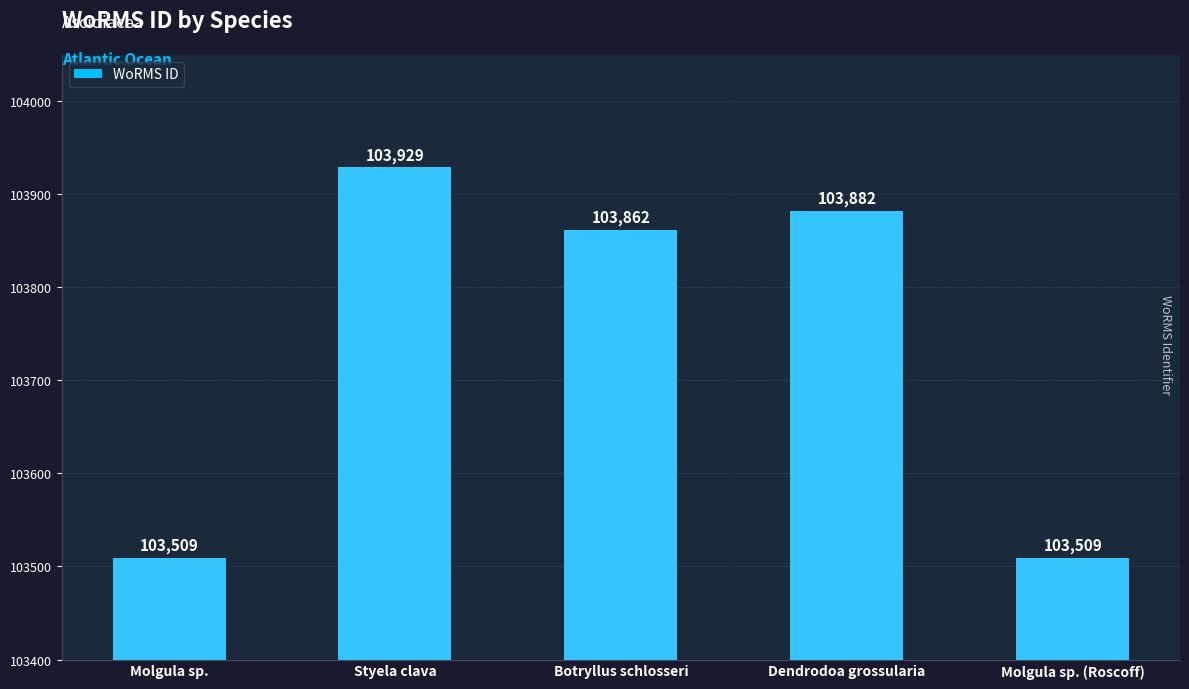

How many values are below 103862?

2